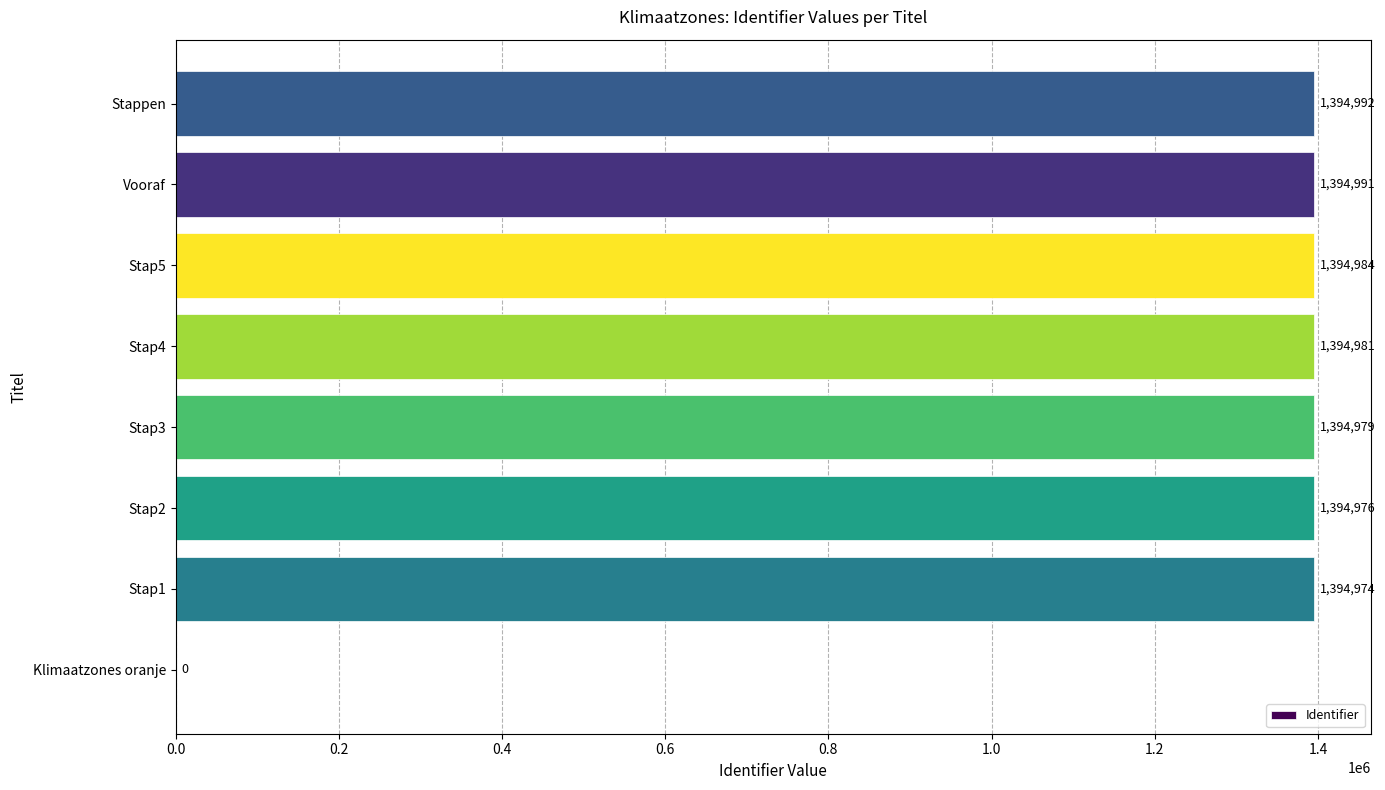

At which category does the chart reach its peak across all series?

Stappen